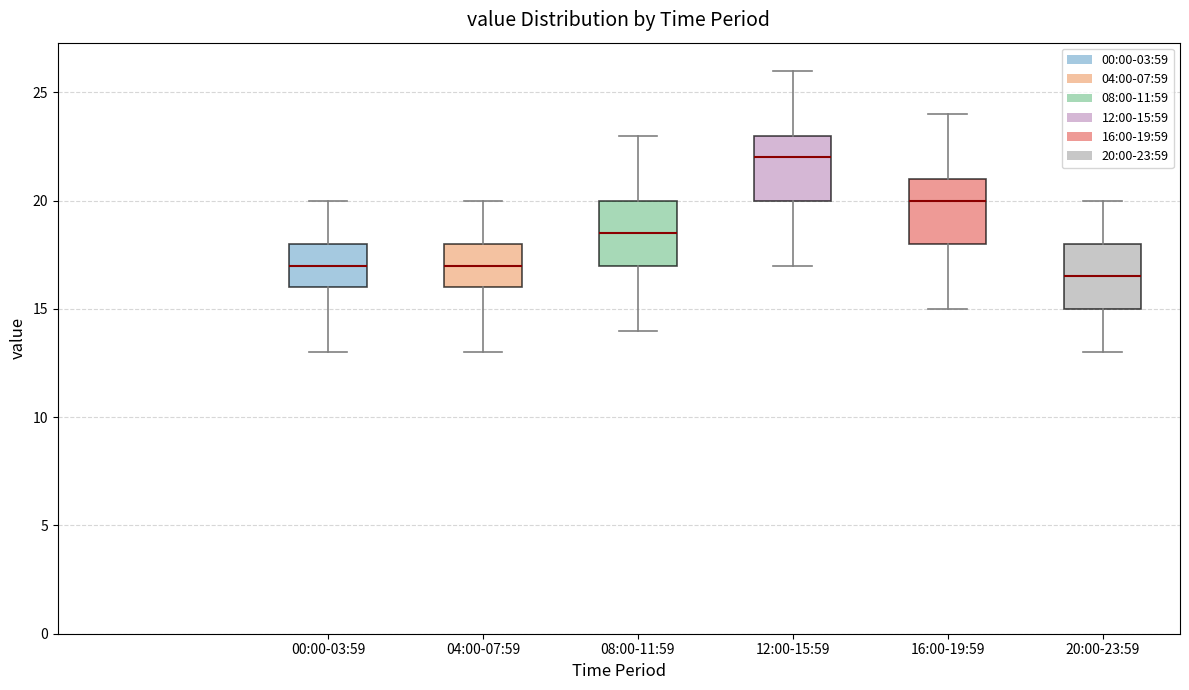

Which box has the highest median line?

12:00-15:59